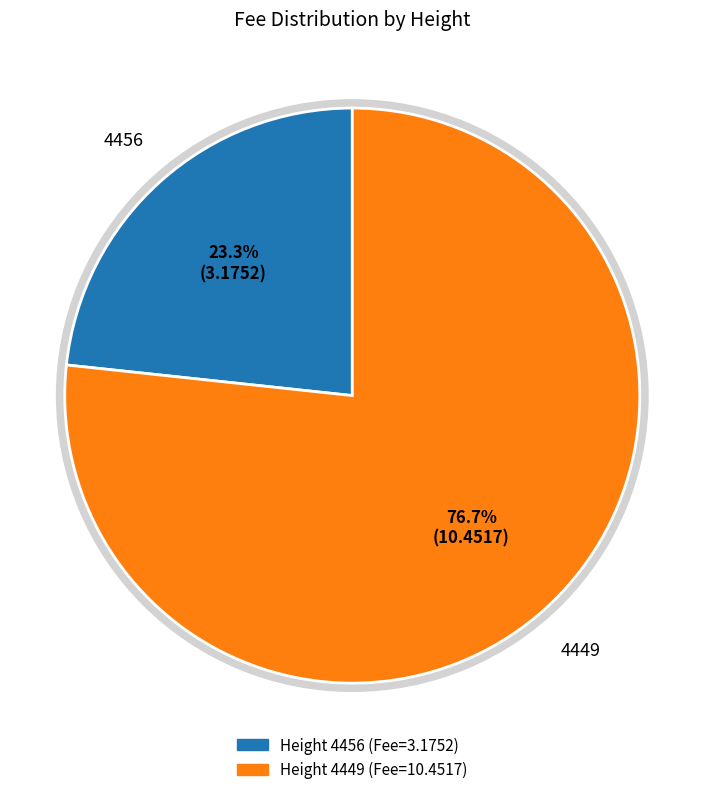

To the nearest percent, what is the difference between the largest and smallest slice percentages?

53%